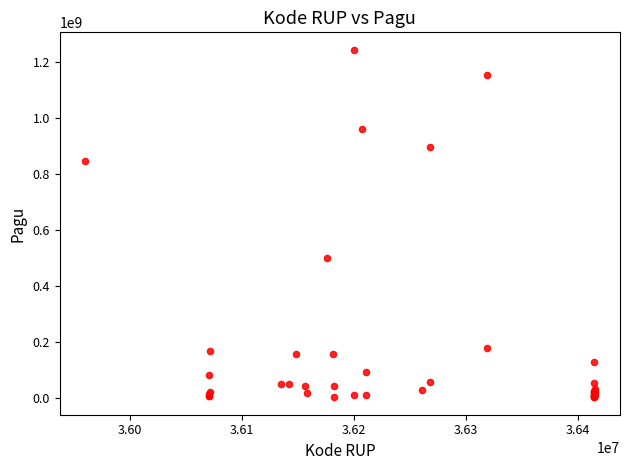

What Y value in the scatter plot is closest to 622840000?

499932000